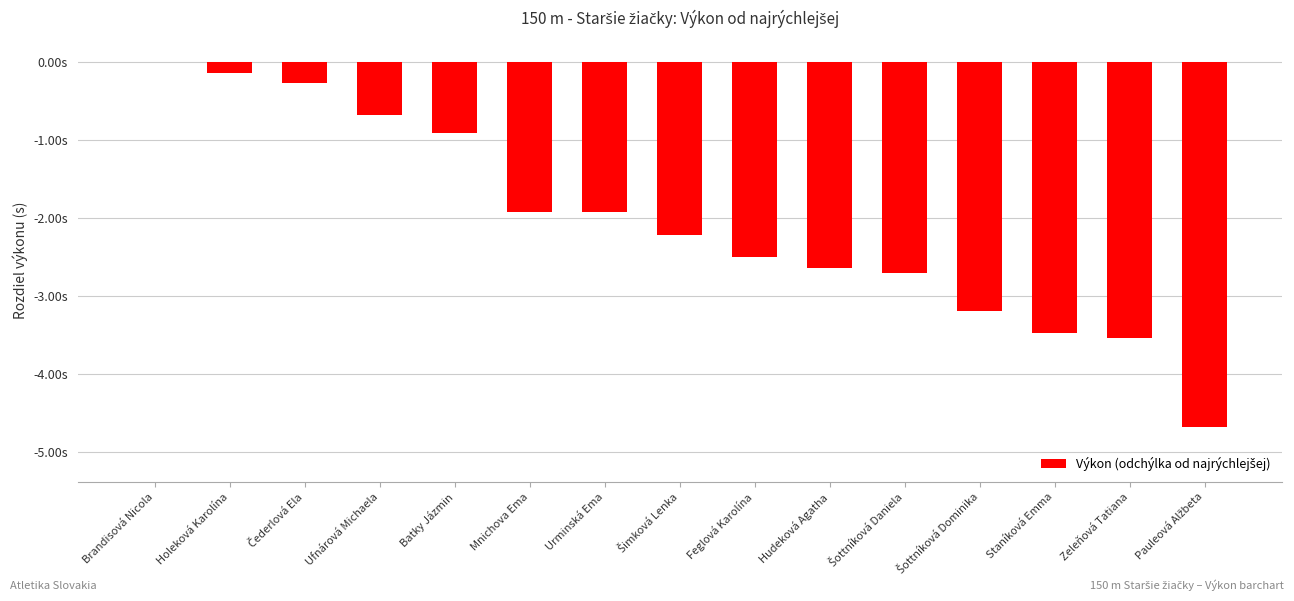

Are the bars horizontal?

No